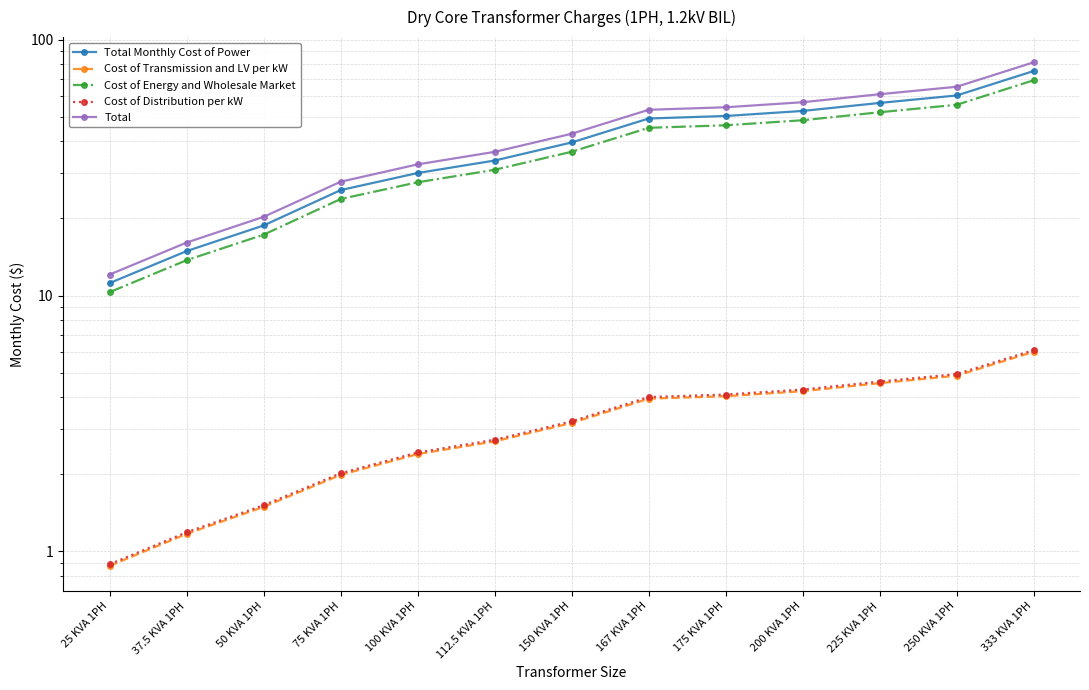

What is the label of the 13th point from the right?

25 KVA 1PH